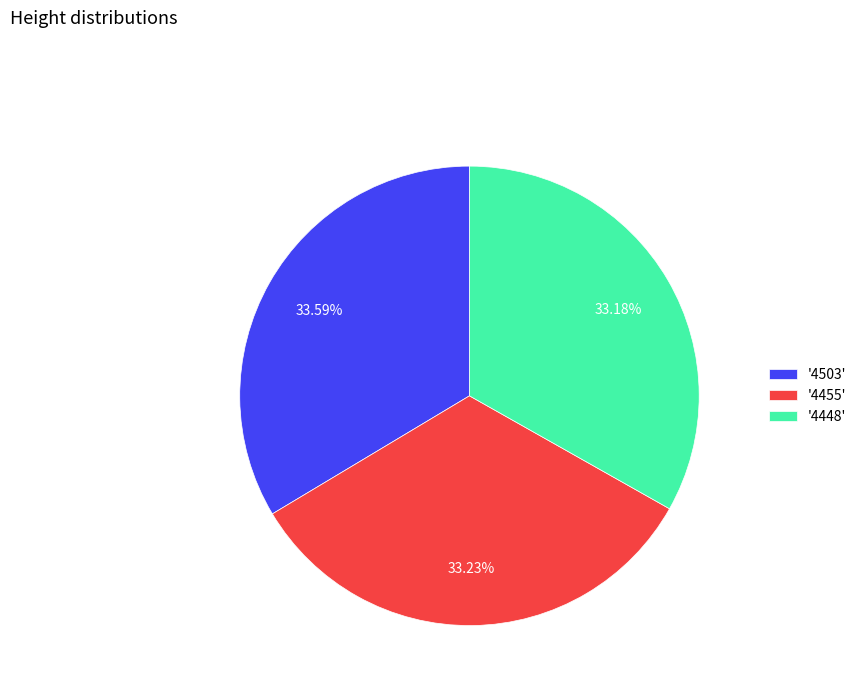

Do '4503' and '4448' together represent more than half of the pie?

Yes